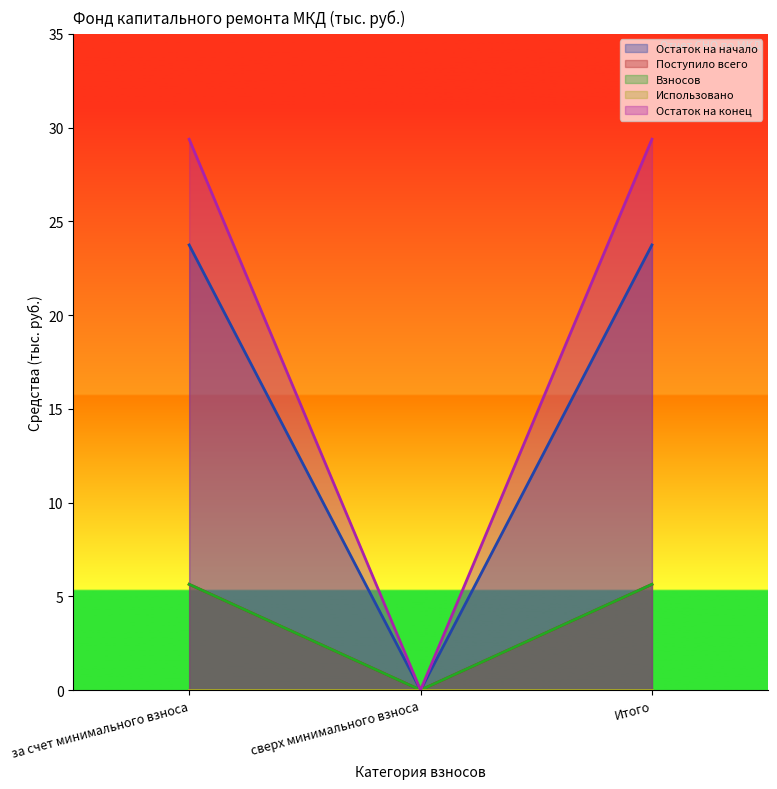

Which category has the highest value across all series?

за счет минимального взноса